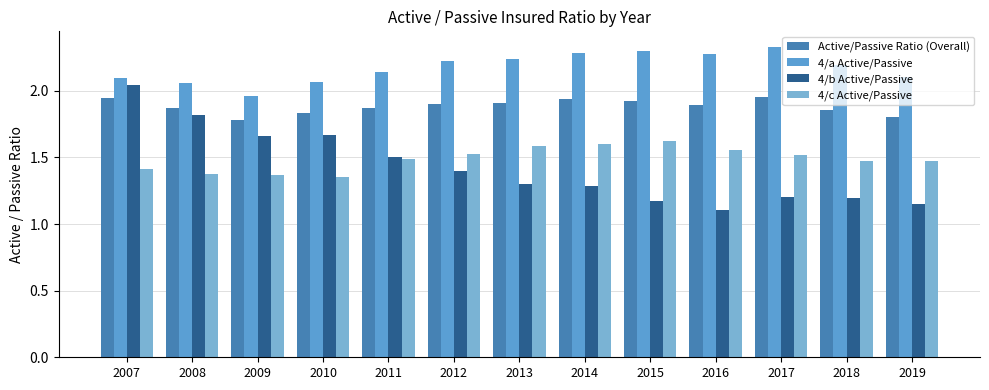

What is the difference between the 4/a Active/Passive values at 2017 and 2012?

0.1